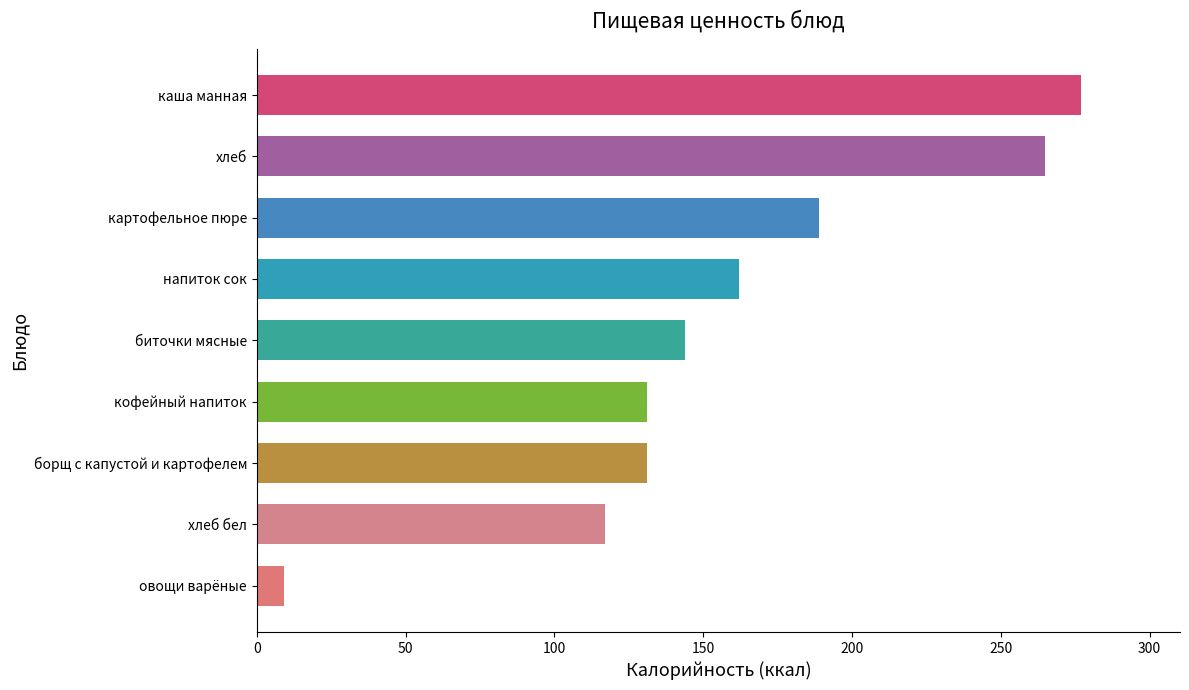

Which has a higher value, овощи варёные or хлеб?

хлеб